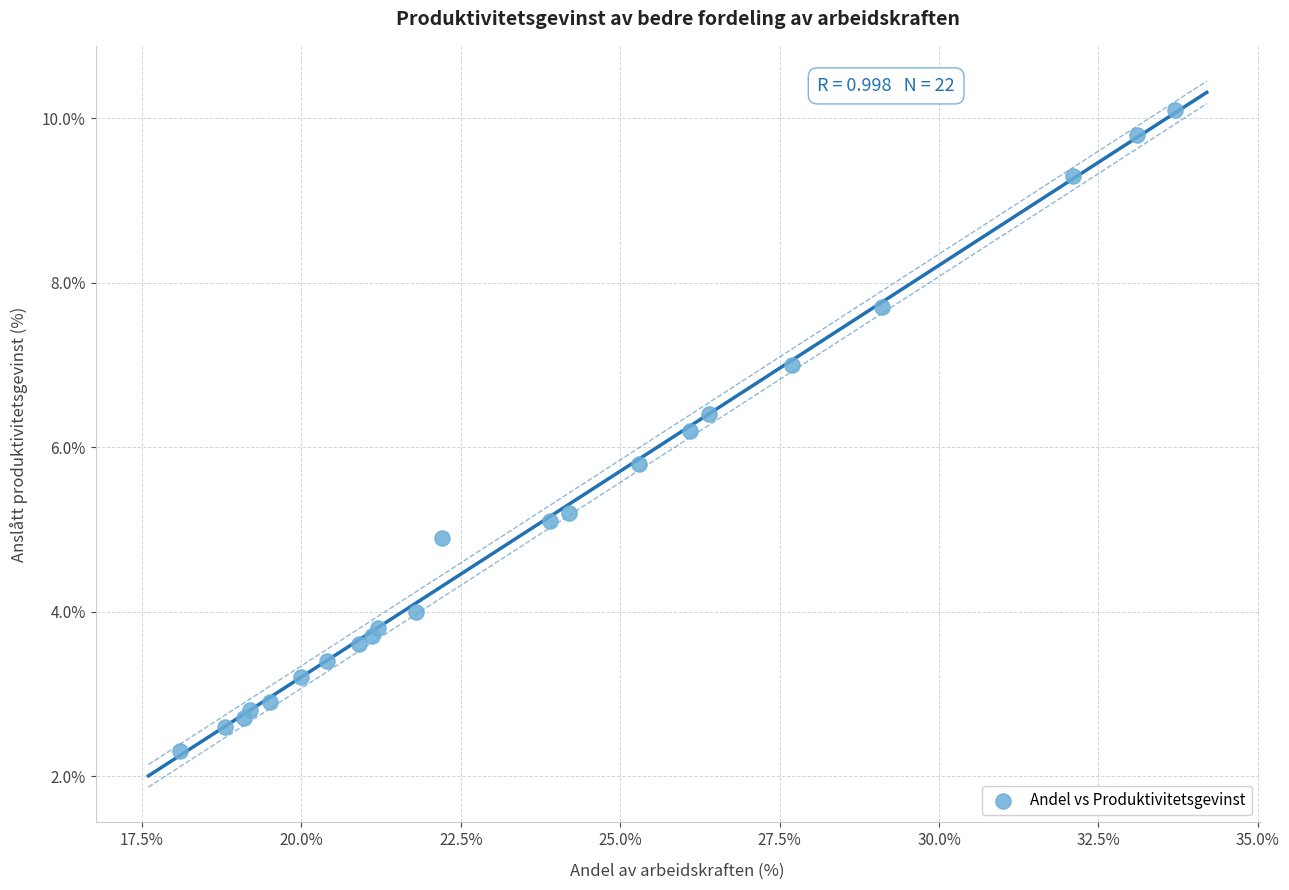

What is the range of X values (max minus min)?

15.6